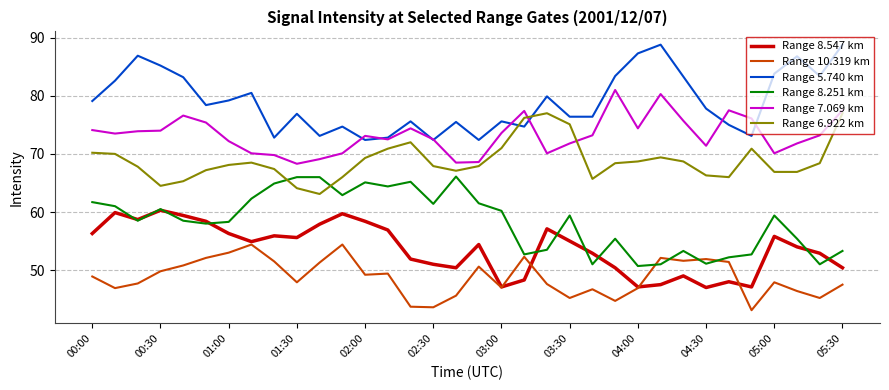

What is the lowest value of the Range 8.251 km series?

50.7